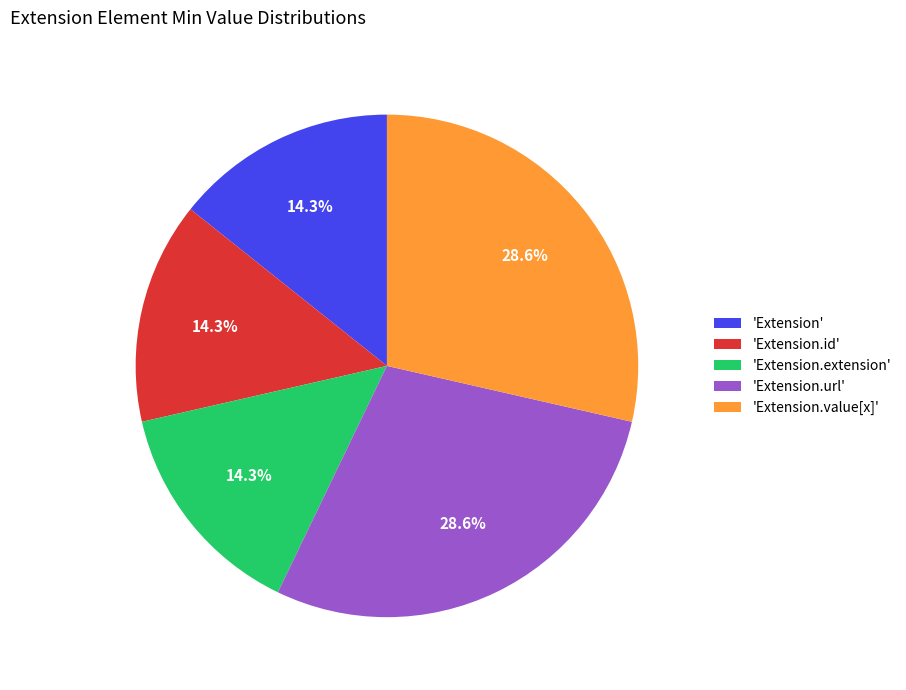

Approximately how many times larger is the value at 'Extension.value[x]' compared to 'Extension.id'?

2.0